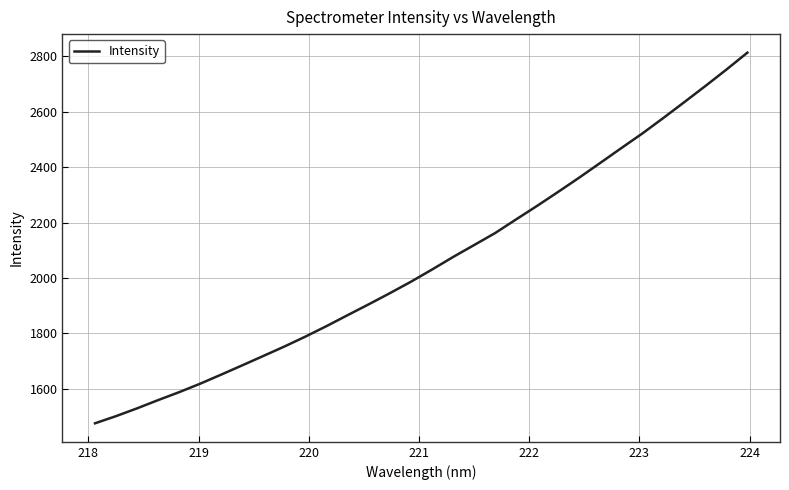

What is the smallest value displayed?

1475.7